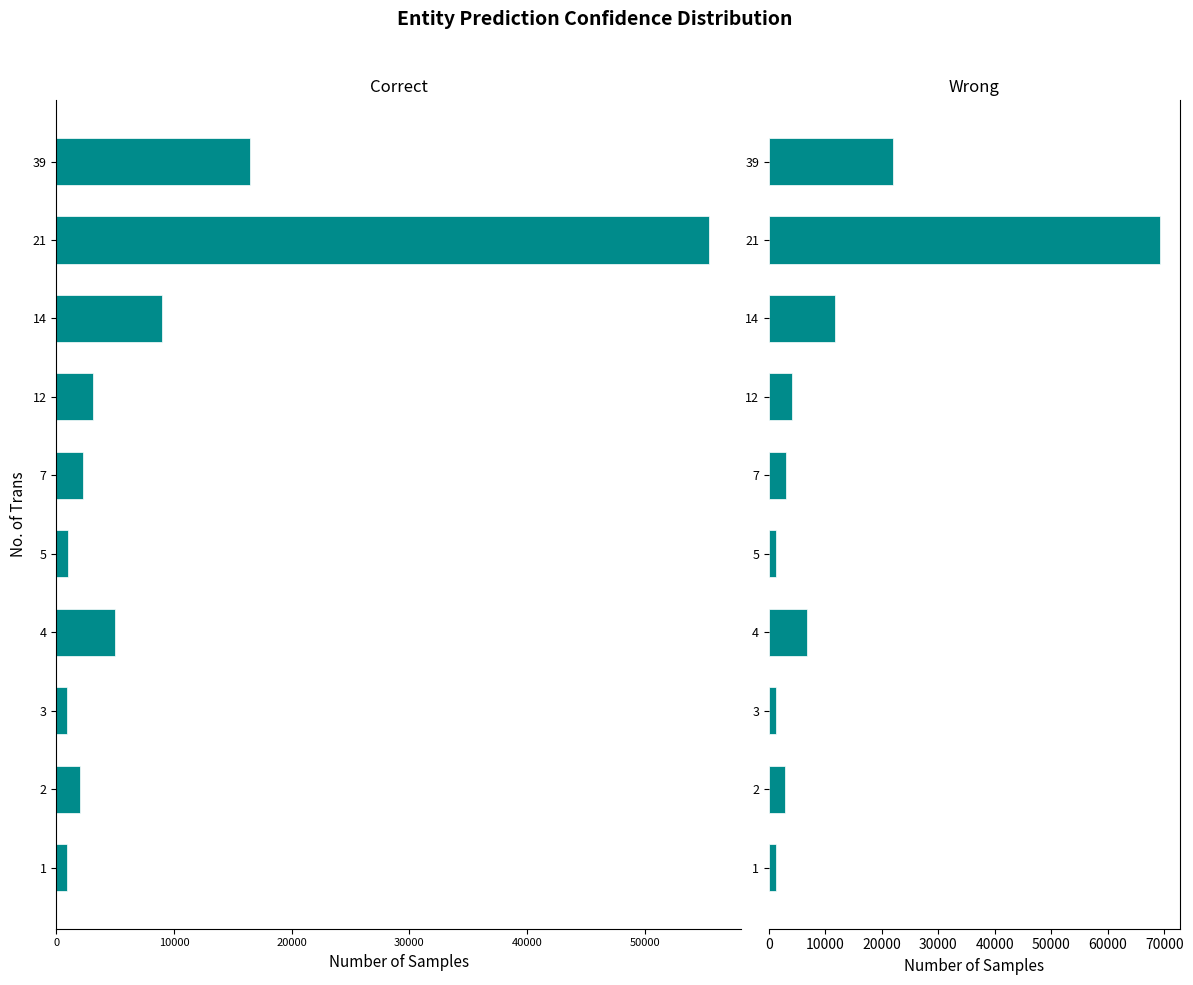

How many data points does each series have?

10